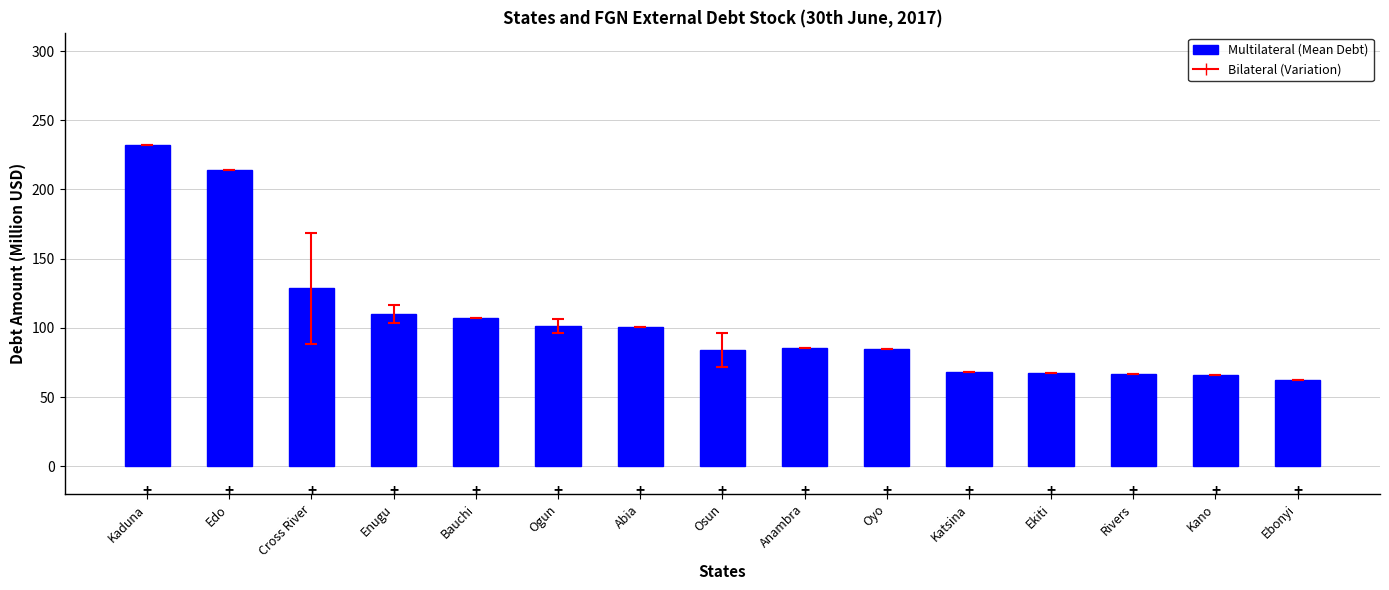

At which category does the chart reach its peak across all series?

Kaduna